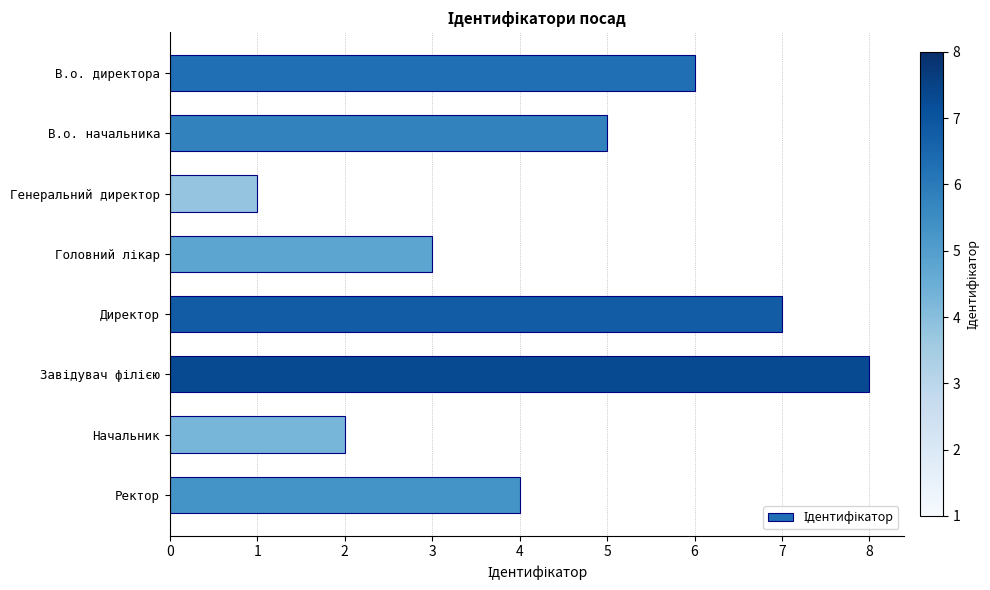

Where is the data nearest to the value 4?

Ректор